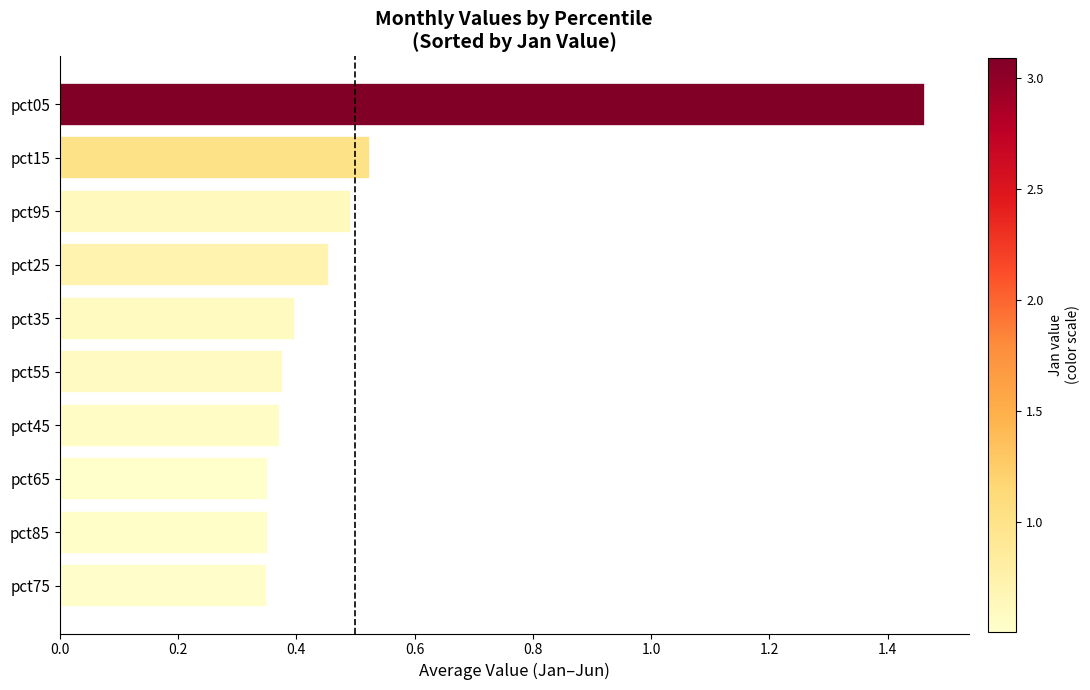

The chart shows a value of 0.4 at pct75. True or false?

True